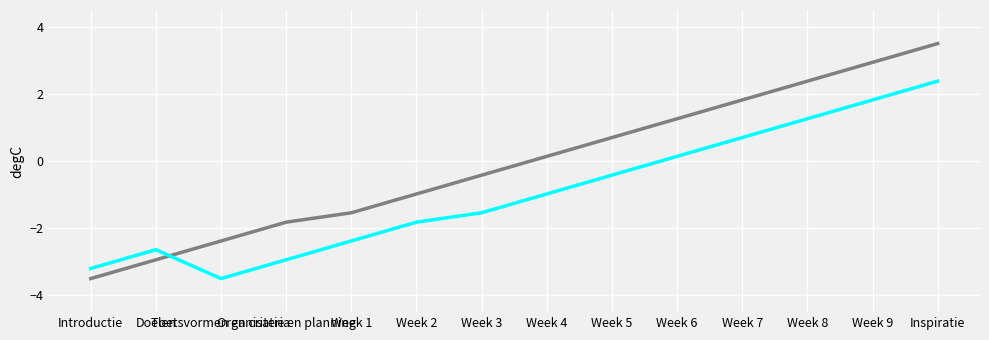

What is the smallest value displayed?

-3.5